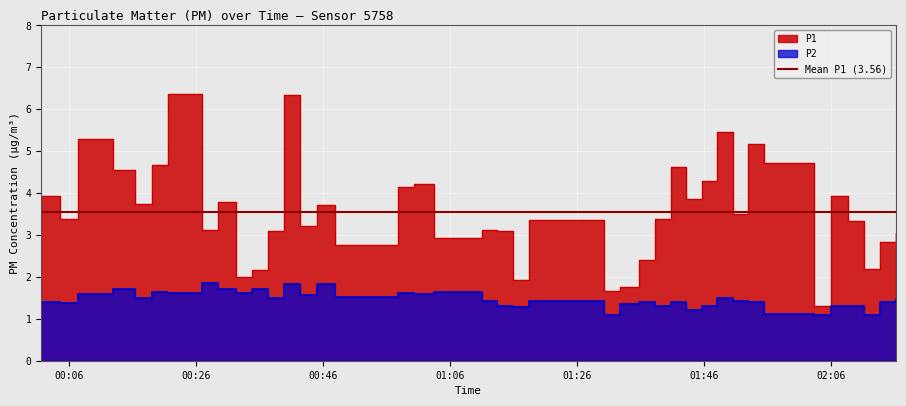

Which series has the largest total across all categories?

P1